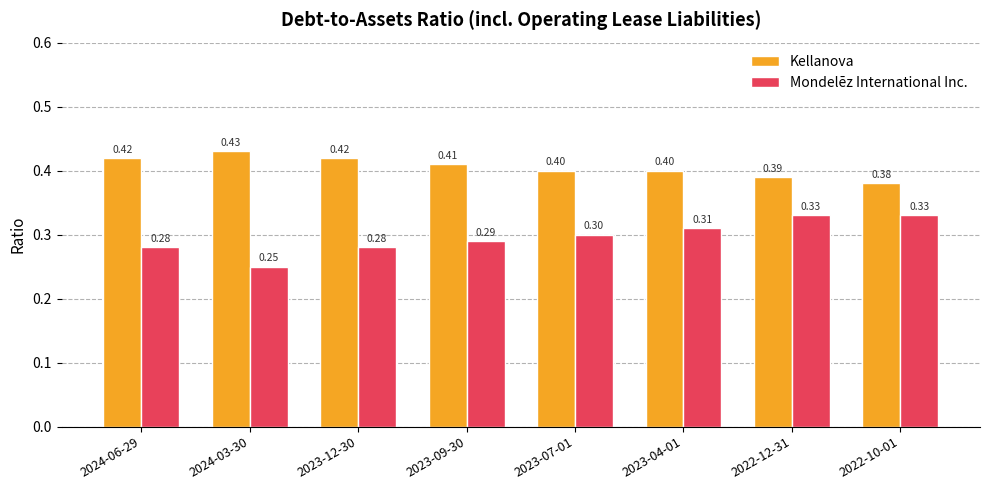

At 2024-03-30, list the series in order from smallest to largest.

Mondelēz International Inc., Kellanova